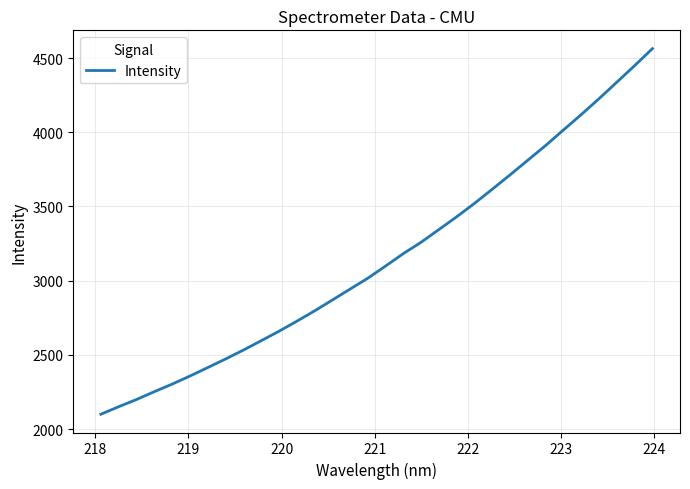

What is the greatest value displayed?

4563.6